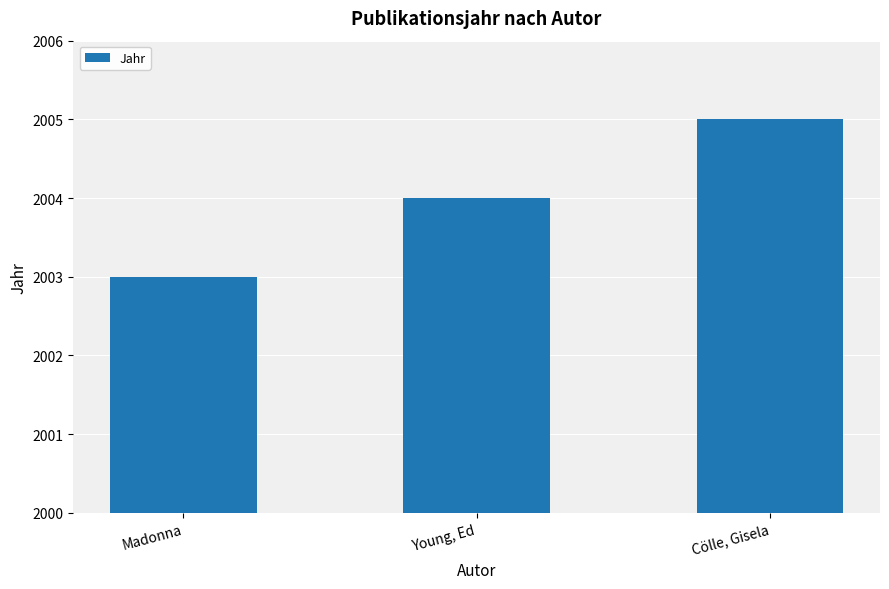

The chart shows a value of 2004 at Young, Ed. True or false?

True